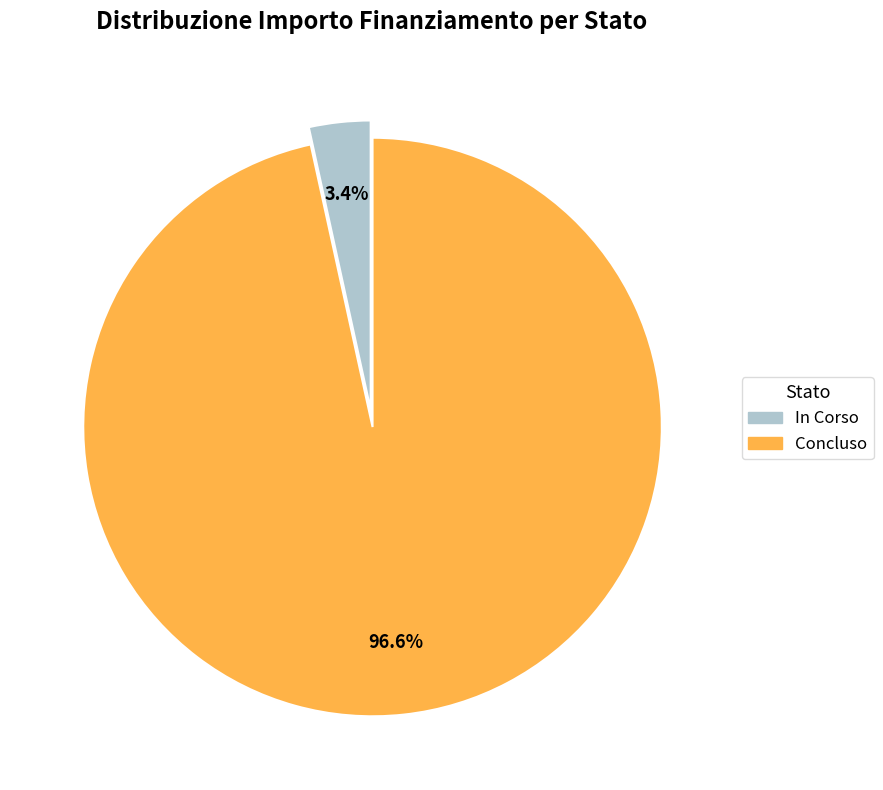

Which has a higher value, Concluso or In Corso?

Concluso